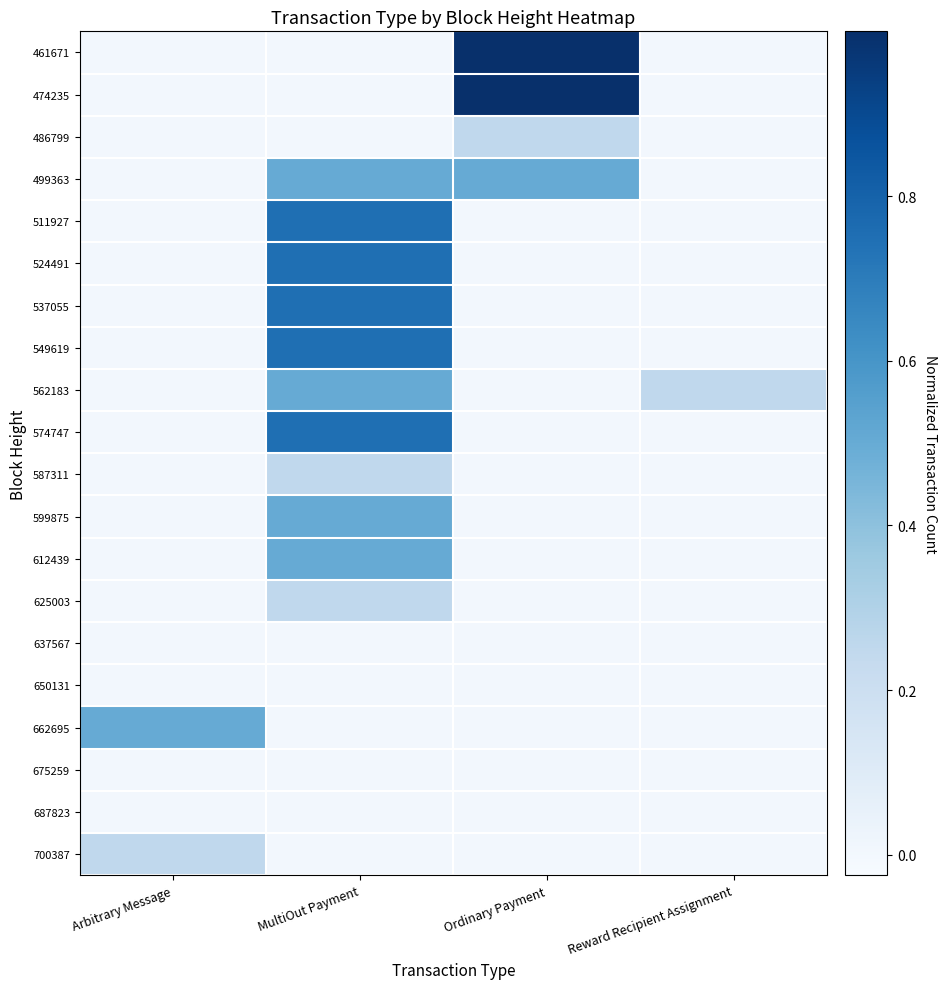

What is the total value across all series at Ordinary Payment?

2.7